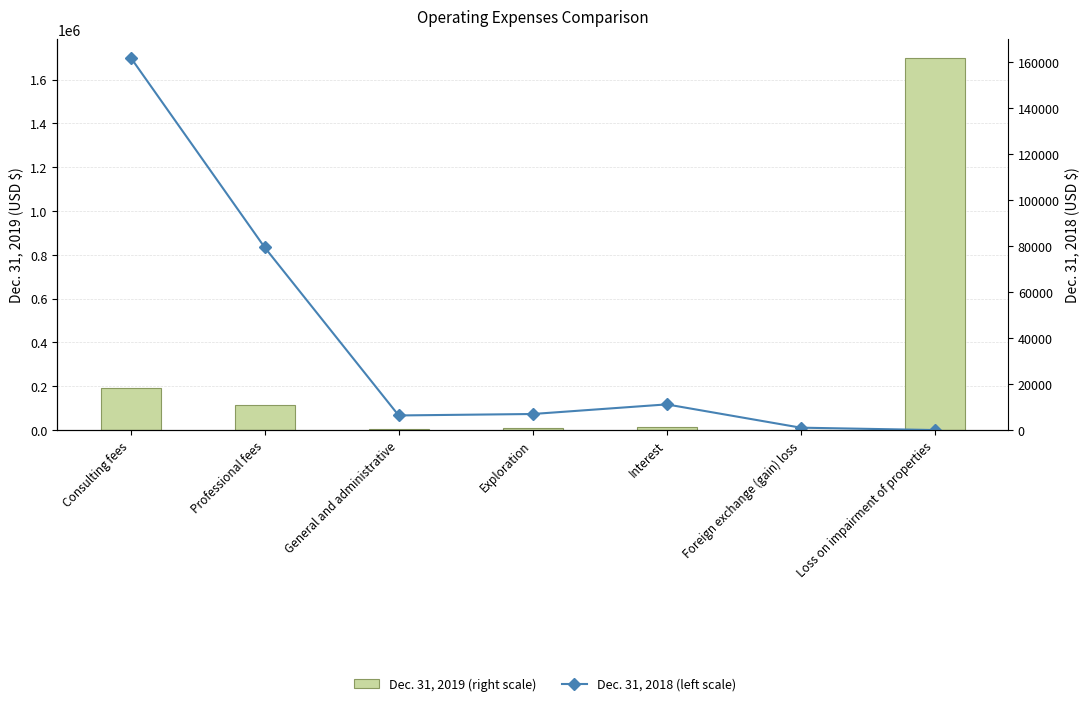

At which category is the sum across all series the highest?

Loss on impairment of properties